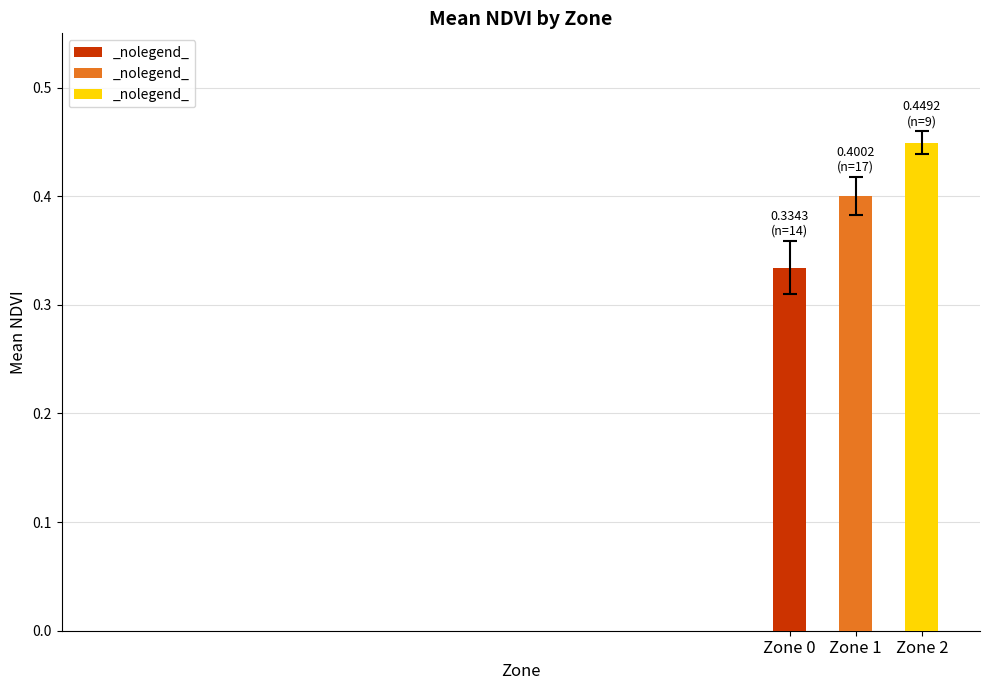

At which category does the chart reach its minimum across all series?

Zone 0